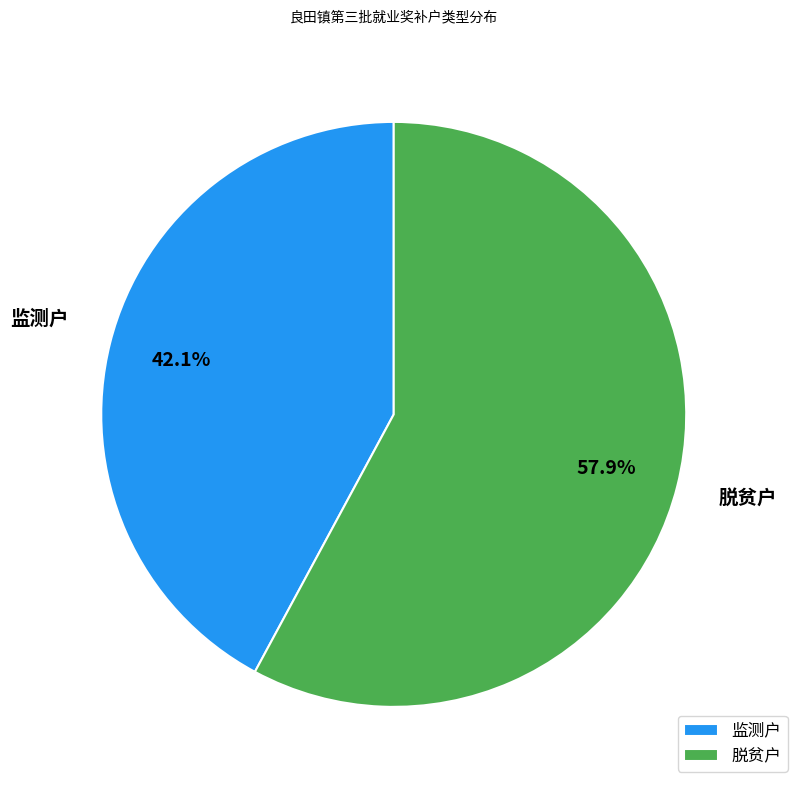

Which category has the biggest portion of the pie?

脱贫户